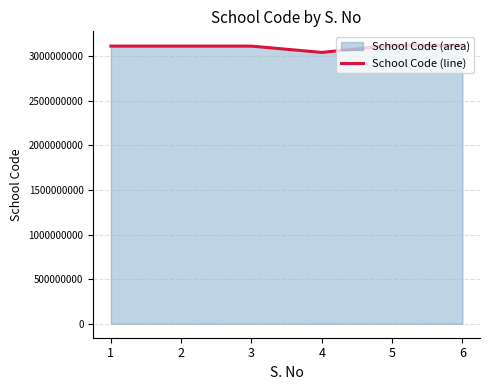

What is the change in value from 4 to 6?

+80097201